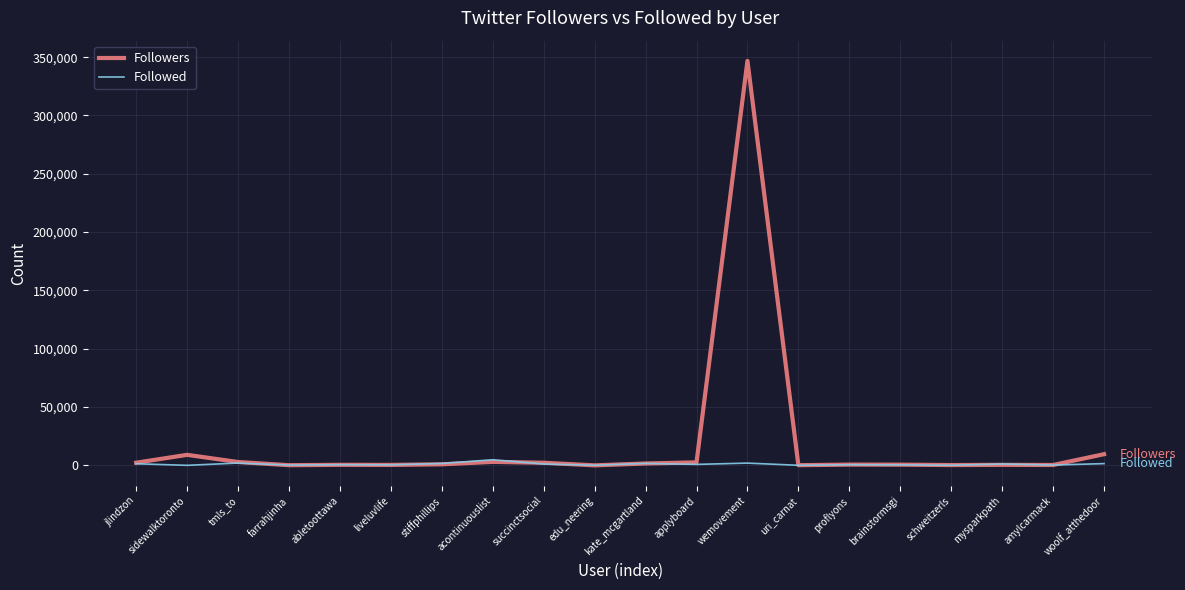

How many values in the Followers series are below 932?

10